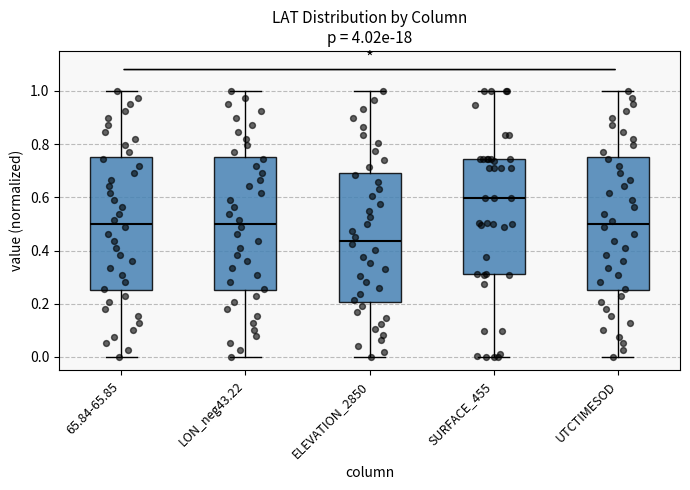

Where does the median line of the box for 65.84-65.85 sit on the y-axis? The values are not printed on the chart, so give them approximately, as read against the axis.

0.50